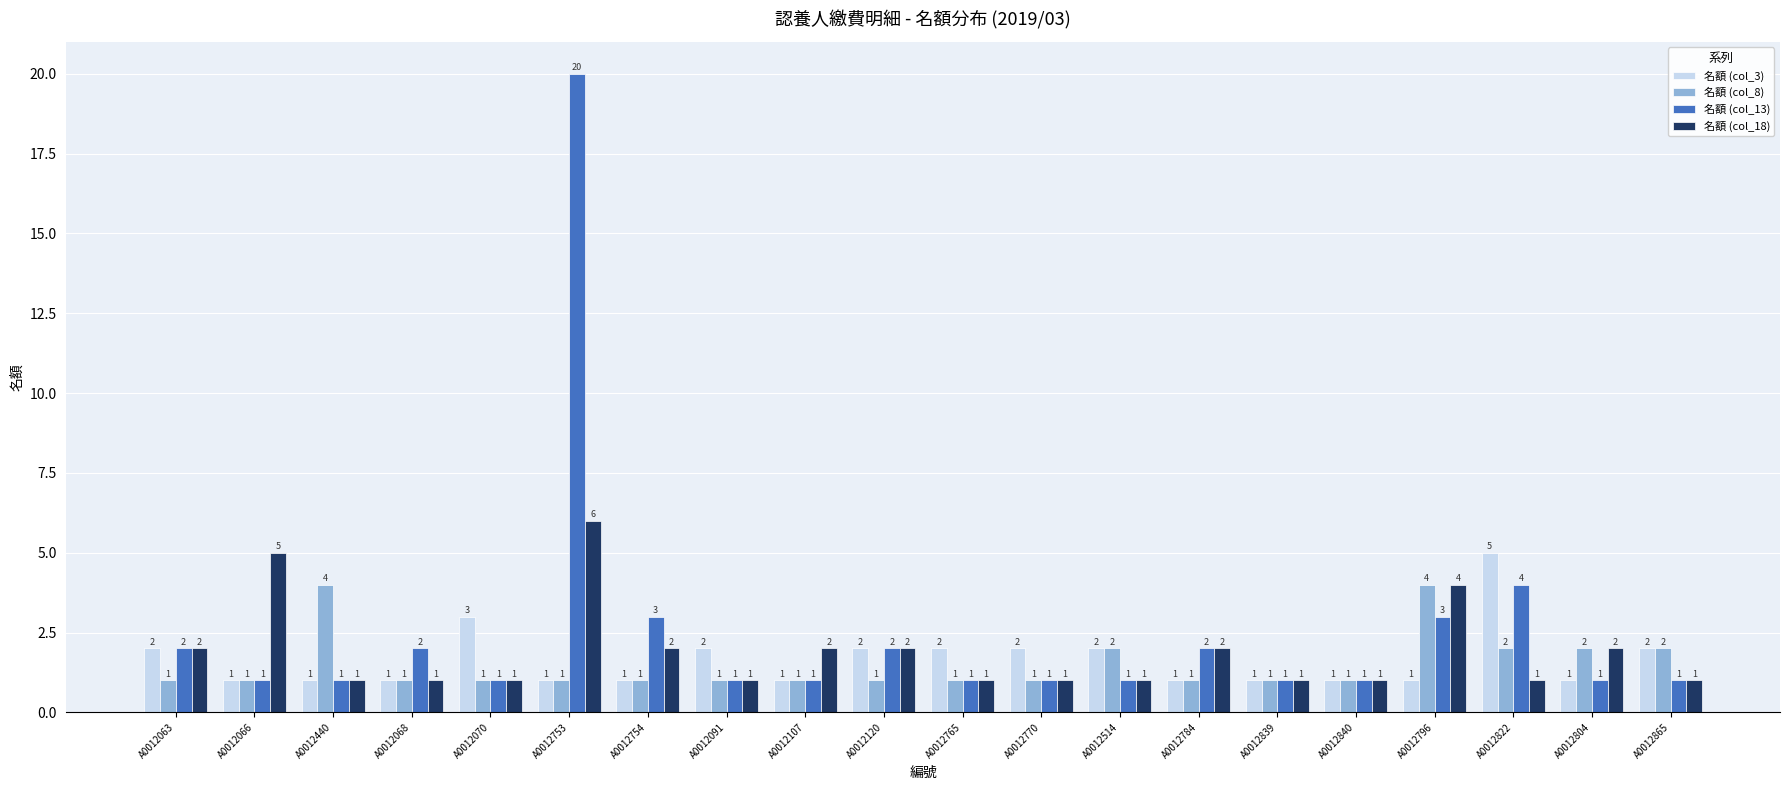

Which series has the largest range (max minus min)?

名額 (col_13)